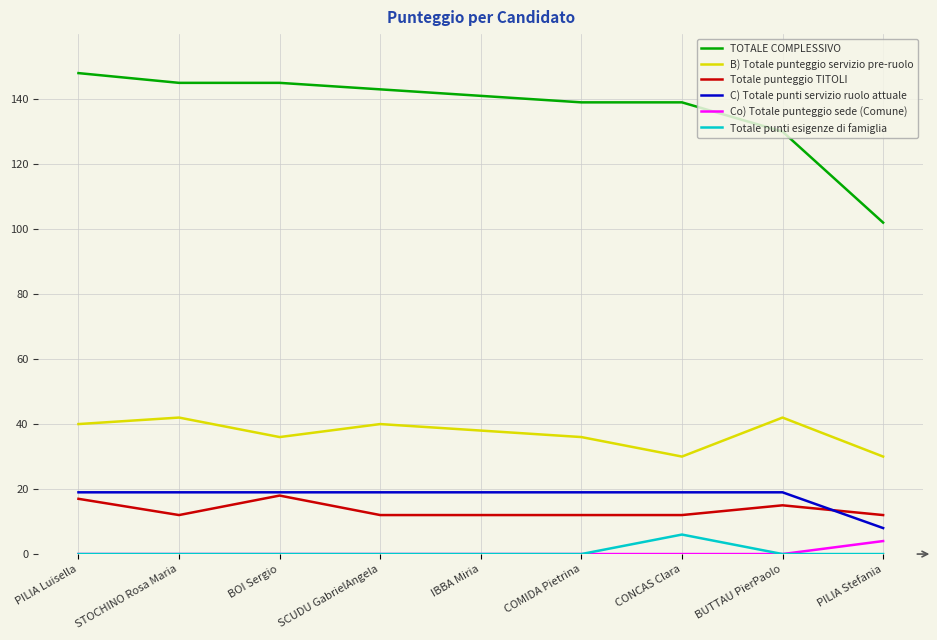

True or false: B) Totale punteggio servizio pre-ruolo has a value of 20 at PILIA Luisella.

False